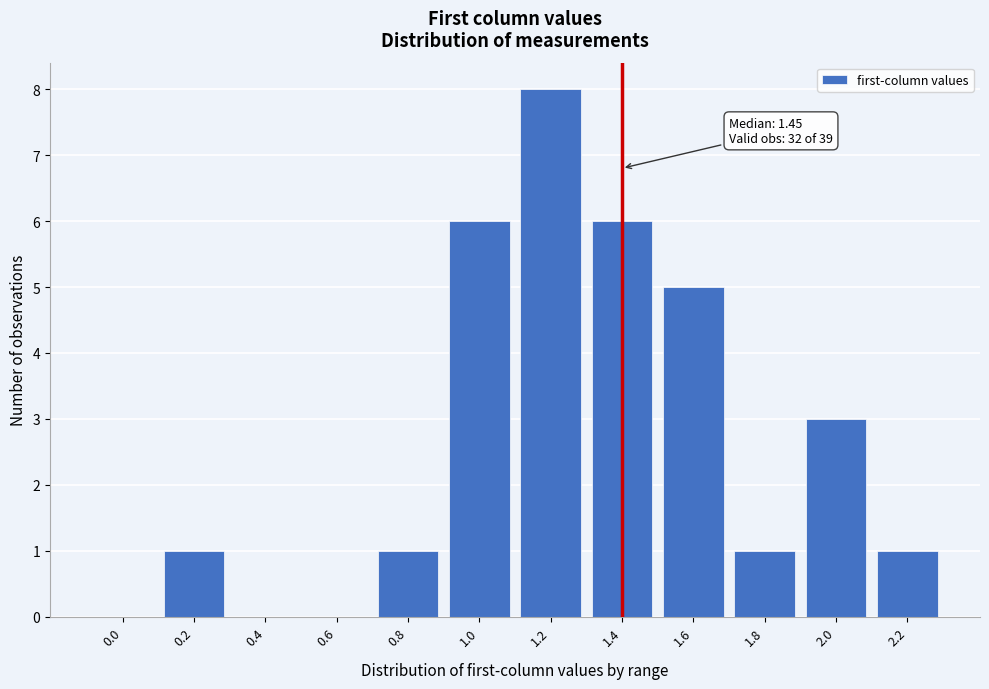

Reading left to right, what are all the values shown in this chart?

0.0=0	0.2=1	0.4=0	0.6=0	0.8=1	1.0=6	1.2=8	1.4=6	1.6=5	1.8=1	2.0=3	2.2=1